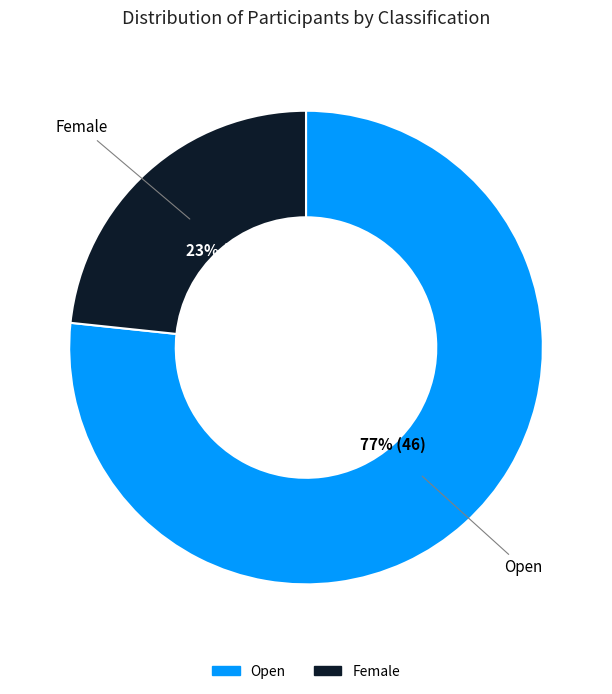

Count the number of slices in the pie.

2